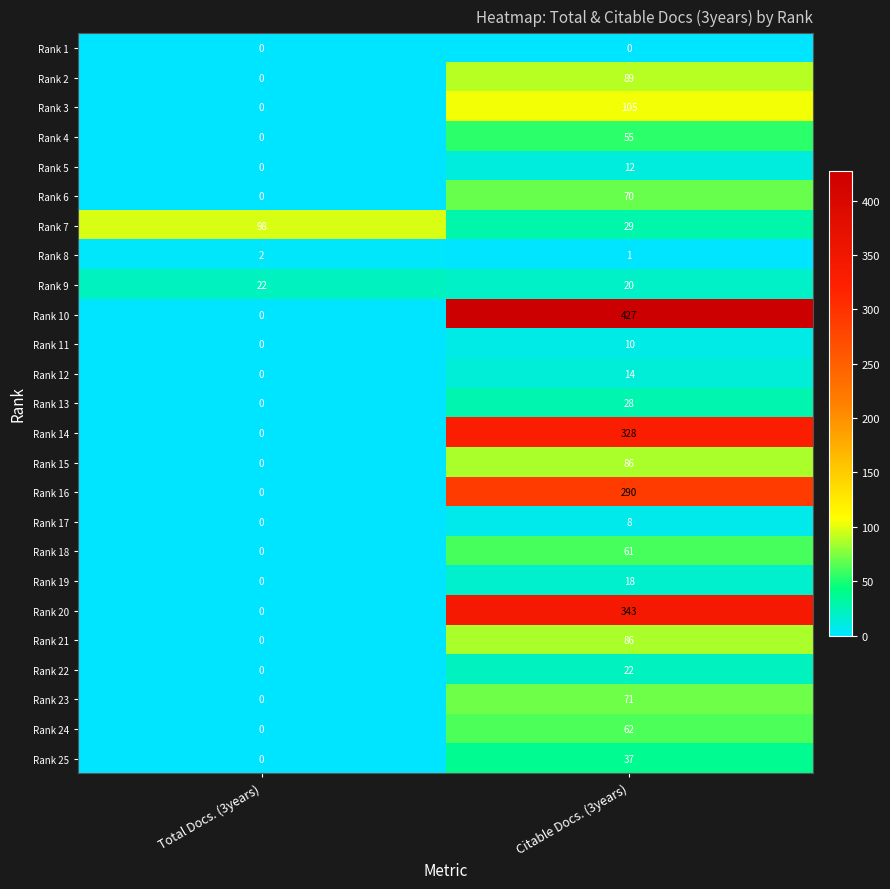

The value of Rank 13 at Total Docs. (3years) is 0. True or false?

True